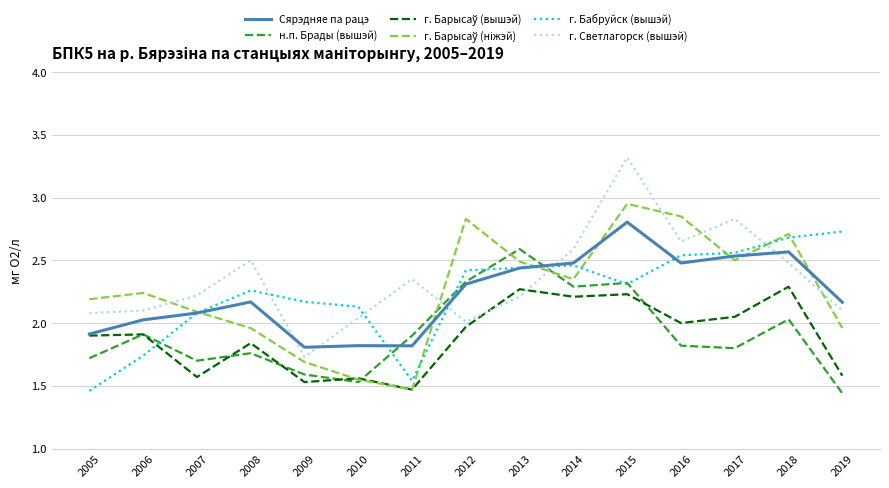

True or false: г. Бабруйск (вышэй) has a value of 2.4 at 2012.

True